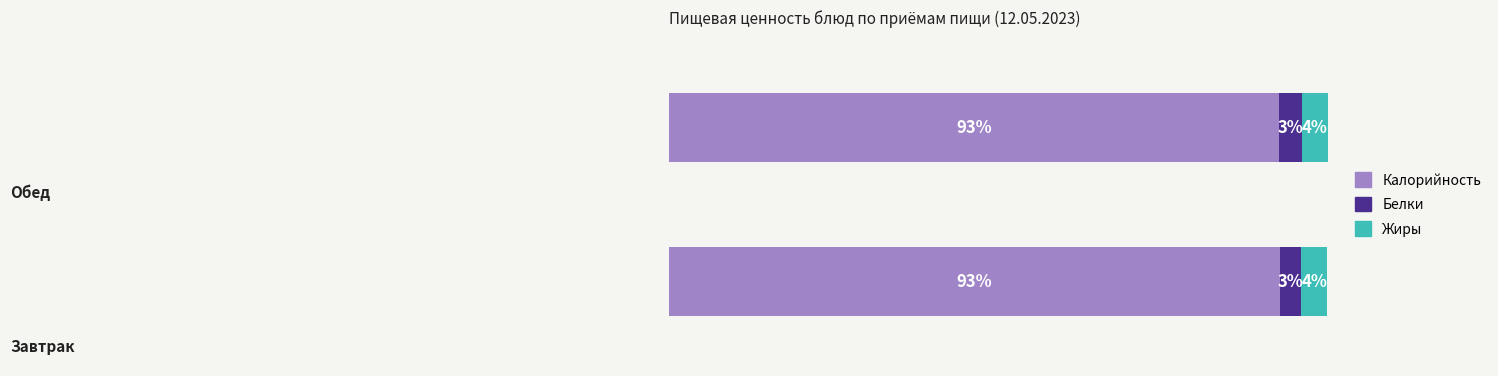

Reading left to right, transcribe all the data shown in this chart.

Калорийность: 92.7	92.7
Белки: 3.2	3.5
Жиры: 4.0	3.8